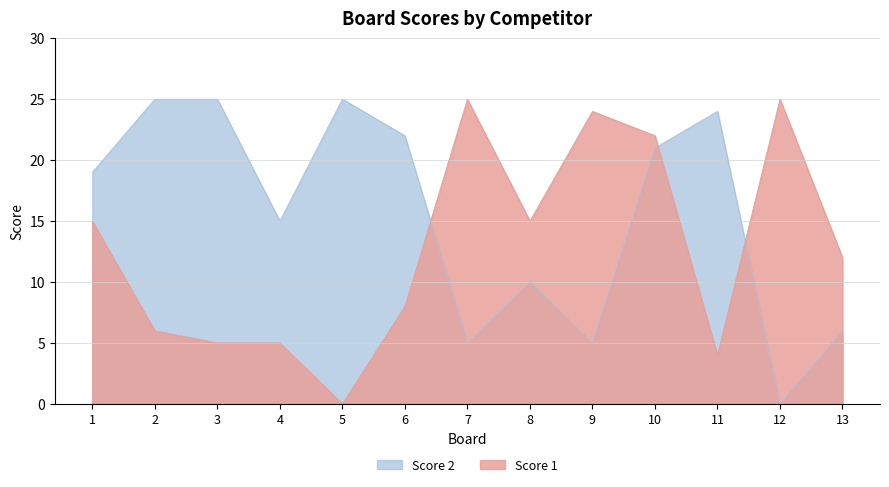

What is the approximate value of Score 1 at 12?

25